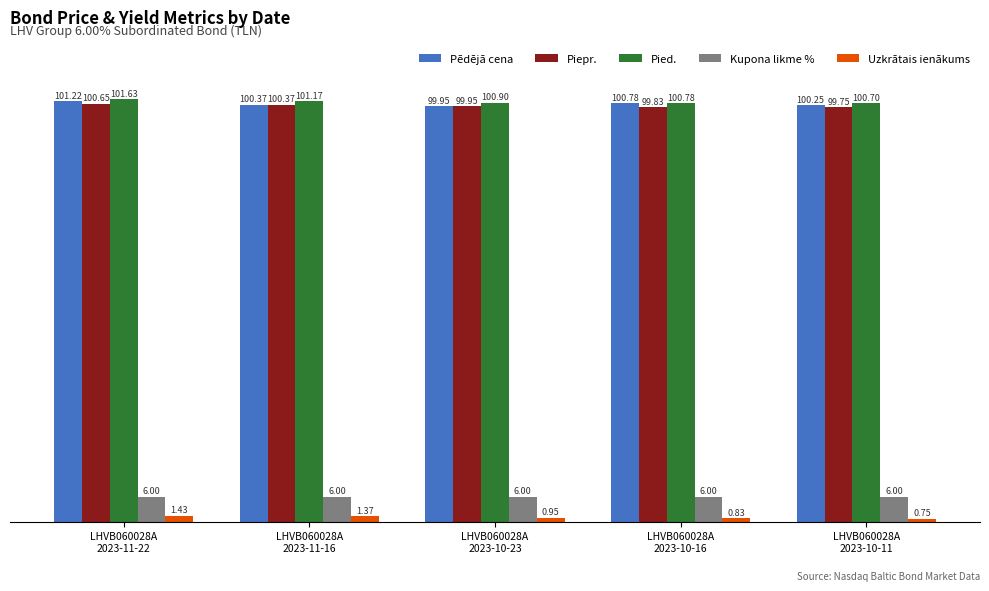

What is the spread (max minus min) of values at LHVB060028A
2023-11-22?

100.2